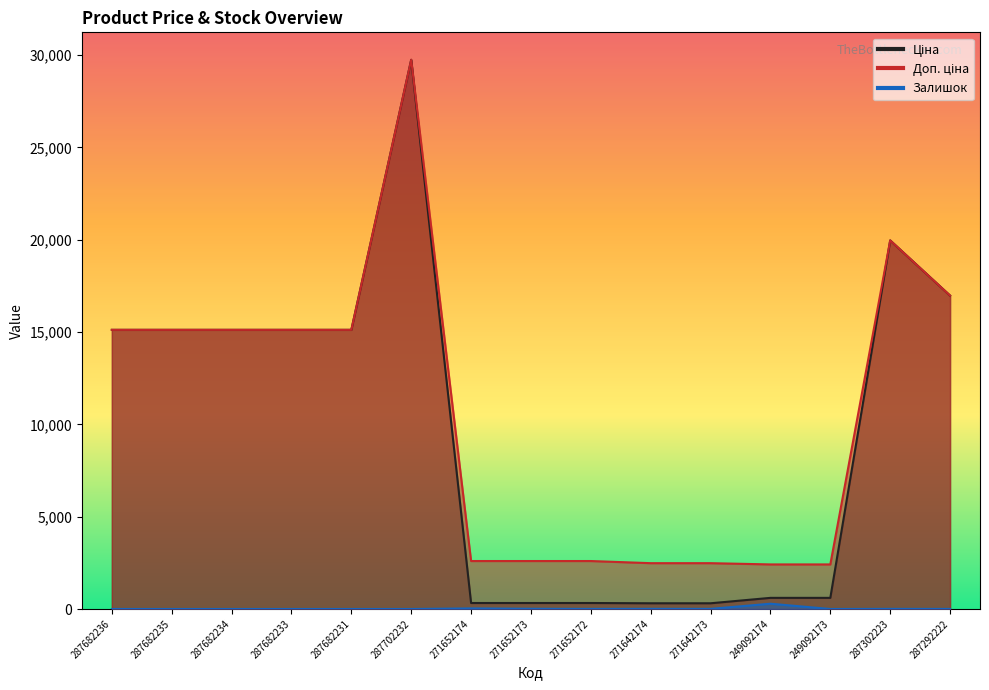

At how many categories does at least one series exceed 13954?

8